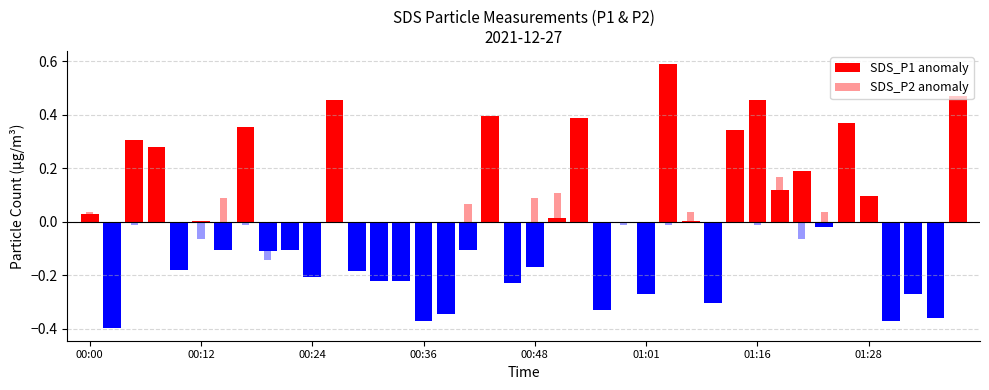

How many data points in SDS_P2 anomaly are above 0?

16